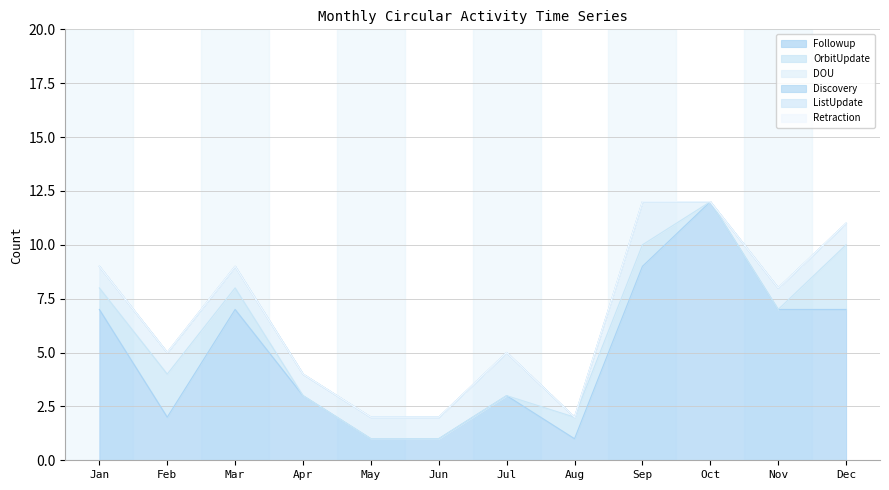

Which series has the widest spread of values?

Followup